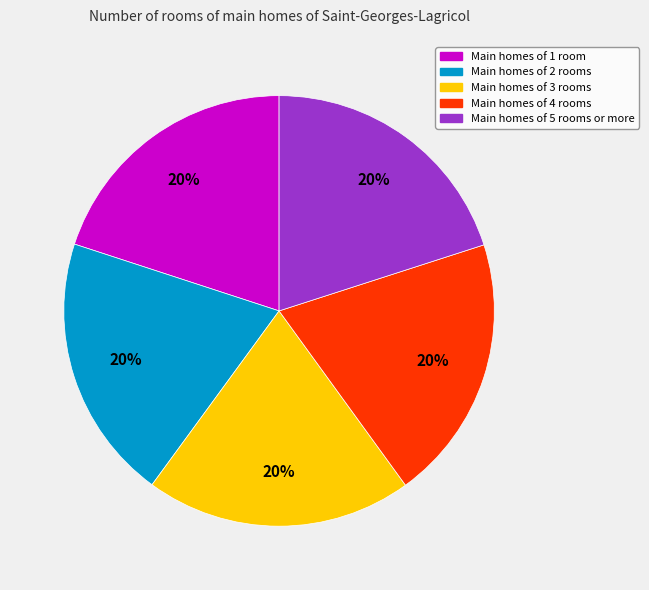

To the nearest percent, what is the average slice percentage?

20%